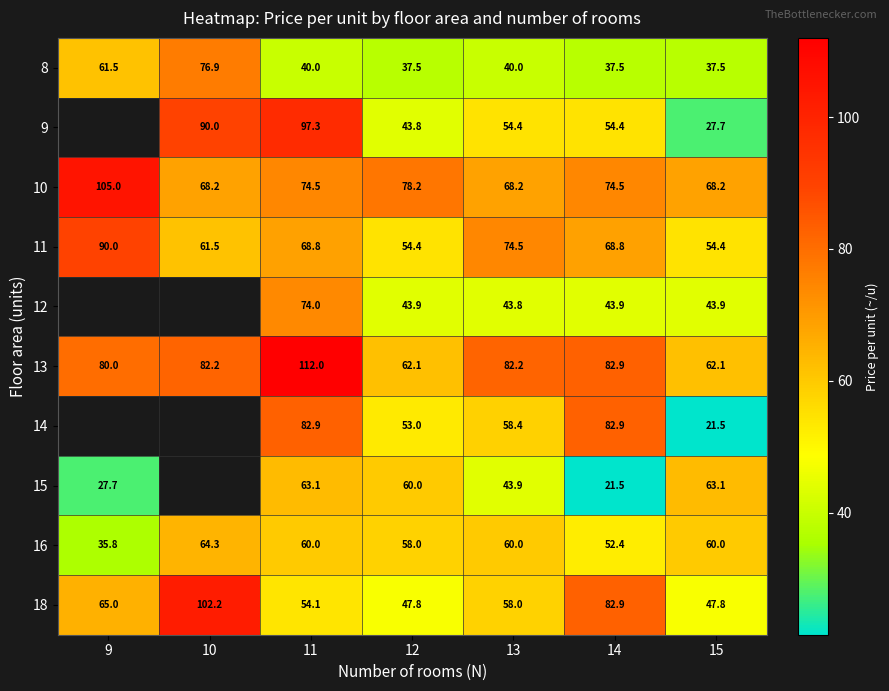

What is the difference between the maximum and minimum values in the 8 series?

39.4